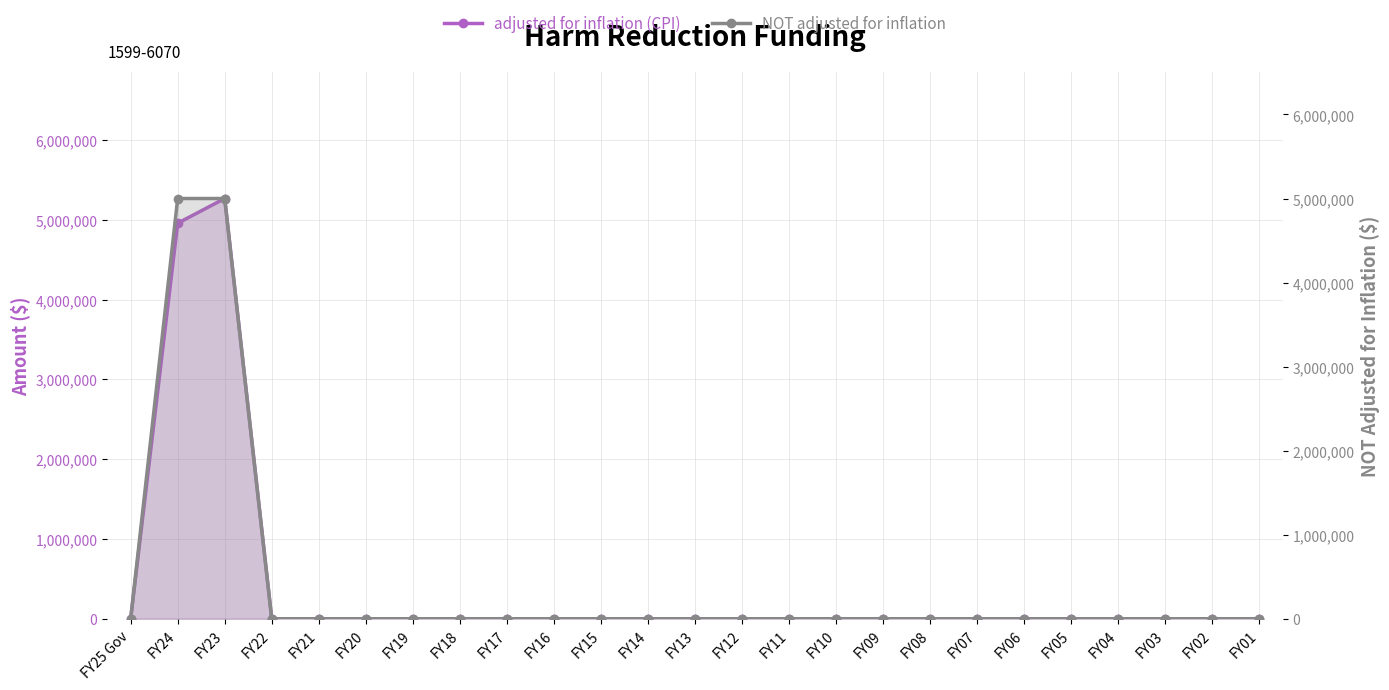

Reading right to left, transcribe all the data shown in this chart.

adjusted for inflation (CPI): 0	0	0	0	0	0	0	0	0	0	0	0	0	0	0	0	0	0	0	0	0	0	5265949	4956186	0
NOT adjusted for inflation: 0	0	0	0	0	0	0	0	0	0	0	0	0	0	0	0	0	0	0	0	0	0	5000000	5000000	0